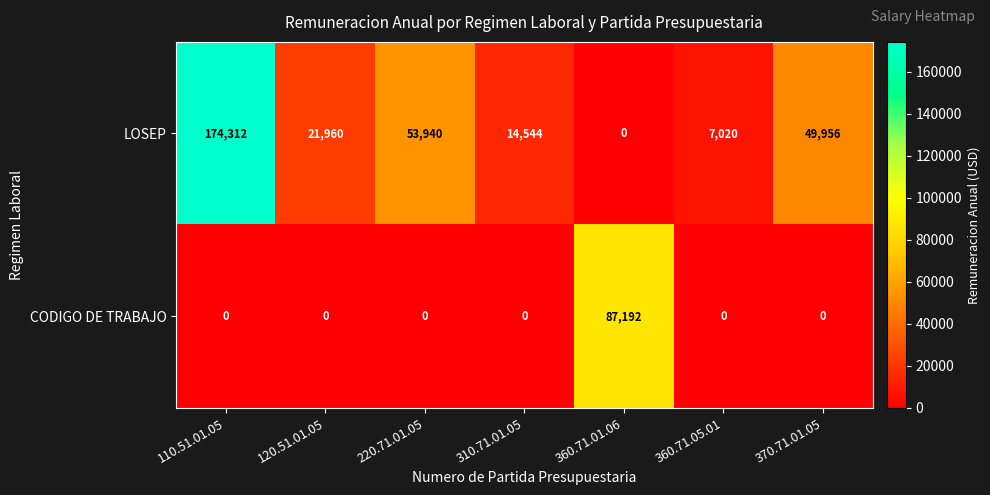

How many series are shown in this chart?

2